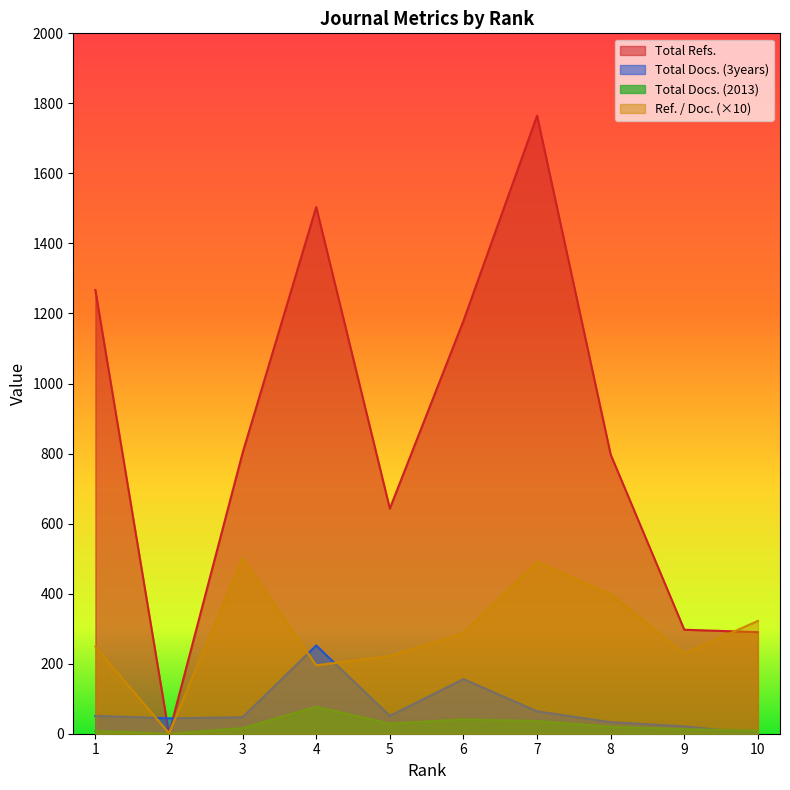

At how many categories does at least one series exceed 381?

7